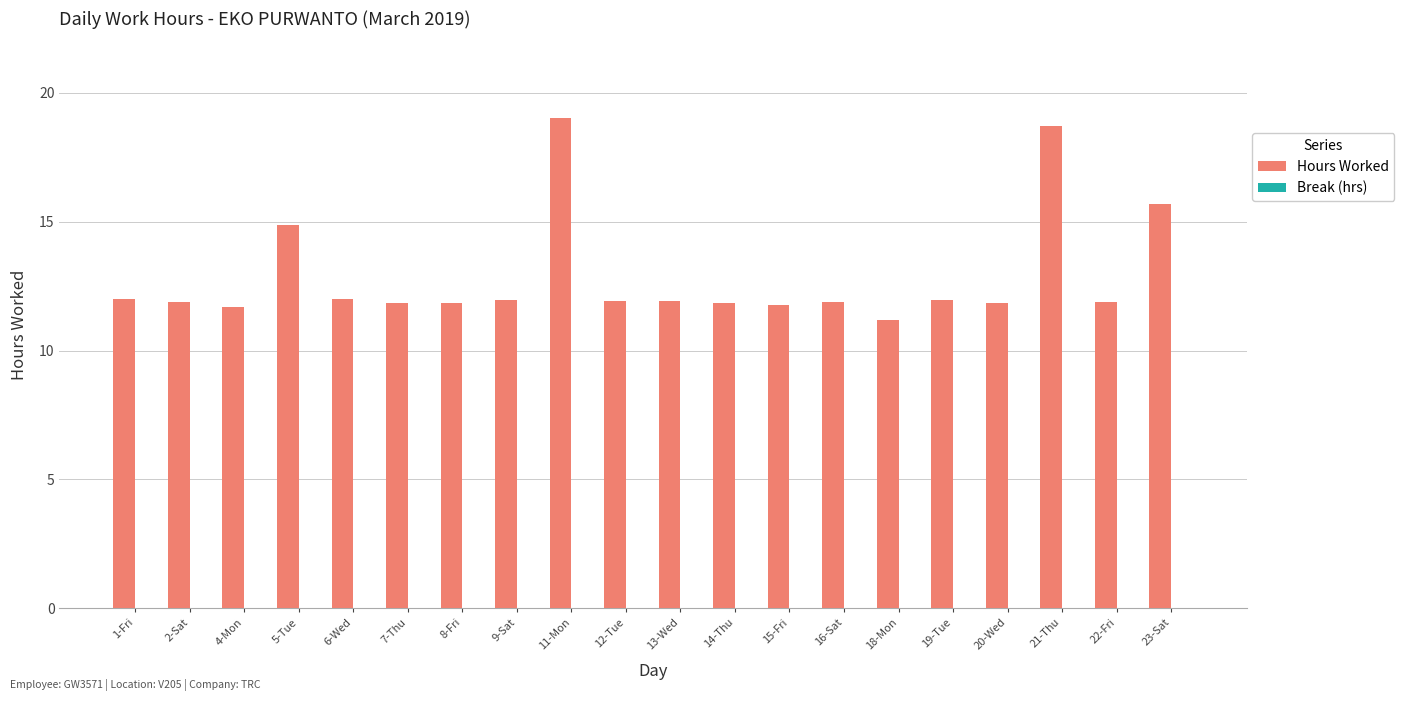

Between 12-Tue and 23-Sat, which is larger?

23-Sat